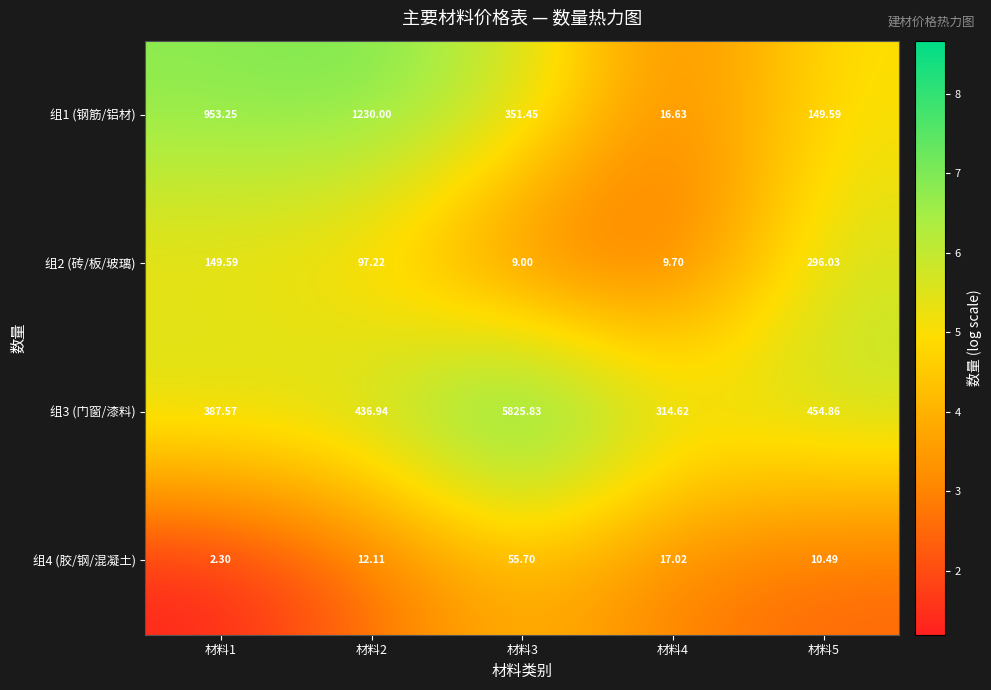

Is the value of 组4 (胶/钢/混凝土) at 材料3 greater than the value of 组1 (钢筋/铝材) at 材料3?

No